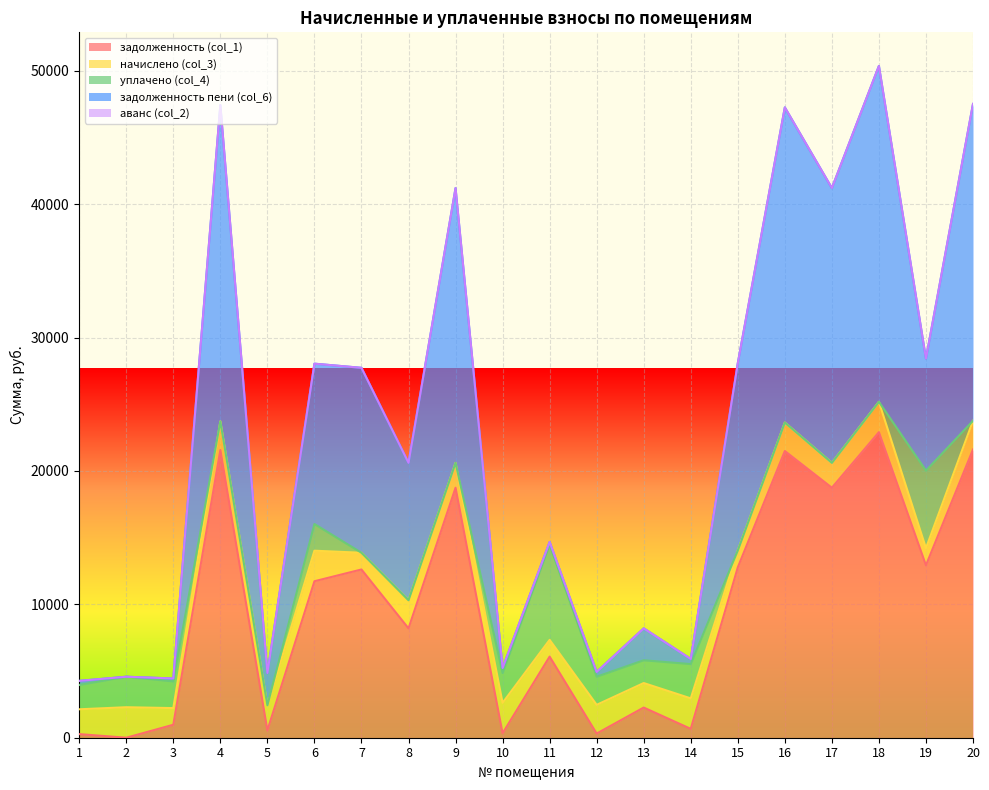

Reading left to right, what are all the values shown in this chart?

задолженность (col_1): 1=271.0	2=0.5	3=972.2	4=21569.0	5=546.3	6=11729.8	7=12611.5	8=8197.4	9=18740.4	10=331.7	11=6079.3	12=313.0	13=2261.9	14=664.5	15=12768.7	16=21490.6	17=18740.4	18=22904.9	19=12925.7	20=21608.4
начислено (col_3): 1=1860.3	2=2285.4	3=1248.0	4=2141.1	5=1879.8	6=2289.3	7=1251.9	8=2106.0	9=1860.3	10=2281.5	11=1255.8	12=2152.8	13=1836.9	14=2285.4	15=1267.5	16=2133.3	17=1860.3	18=2273.7	19=1283.1	20=2145.0
уплачено (col_4): 1=1821.2	2=2285.9	3=2000.0	4=0.0	5=0.0	6=2000.0	7=0.0	8=0.0	9=0.0	10=2232.0	11=7125.8	12=2106.9	13=1706.0	14=2569.0	15=0.0	16=0.0	17=0.0	18=0.0	19=5809.9	20=0.0
задолженность пени (col_6): 1=310.1	2=0.0	3=220.2	4=23710.1	5=2426.1	6=12019.1	7=13863.4	8=10303.4	9=20600.7	10=381.2	11=209.3	12=358.8	13=2392.8	14=380.9	15=14036.2	16=23623.9	17=20600.7	18=25178.6	19=8398.8	20=23753.4
аванс (col_2): 1=0.0	2=0.0	3=0.0	4=0.0	5=0.0	6=0.0	7=0.0	8=0.0	9=0.0	10=0.0	11=0.0	12=0.0	13=0.0	14=0.0	15=0.0	16=0.0	17=0.0	18=0.0	19=0.0	20=0.0